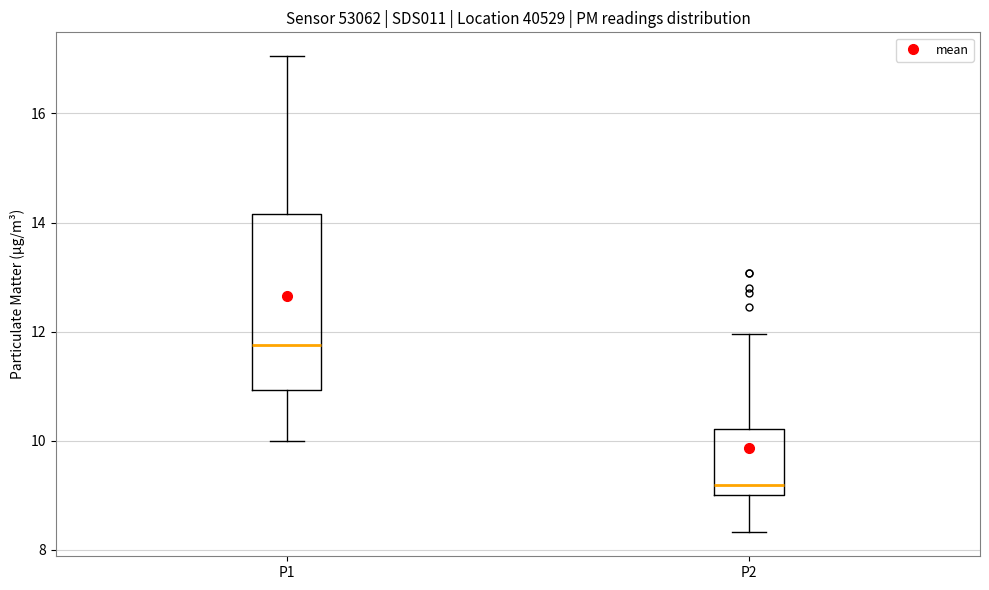

Comparing the boxes themselves (not the whiskers), which one is the tallest?

P1